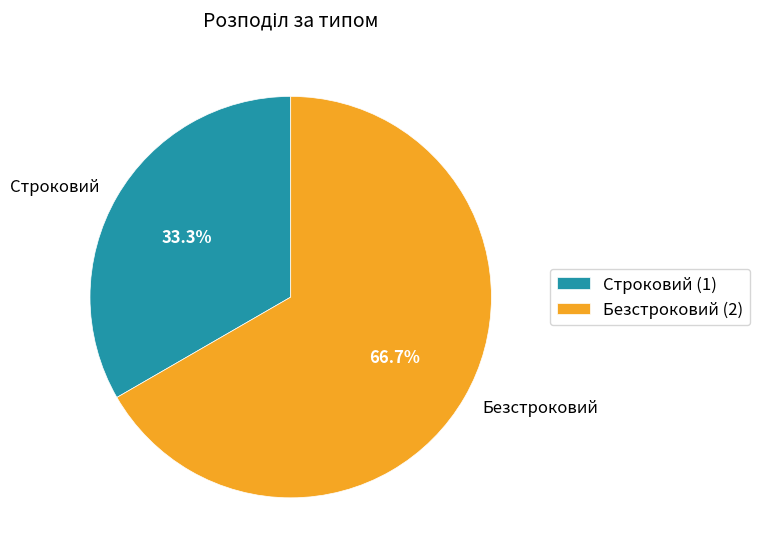

Which has a higher value, Безстроковий or Строковий?

Безстроковий